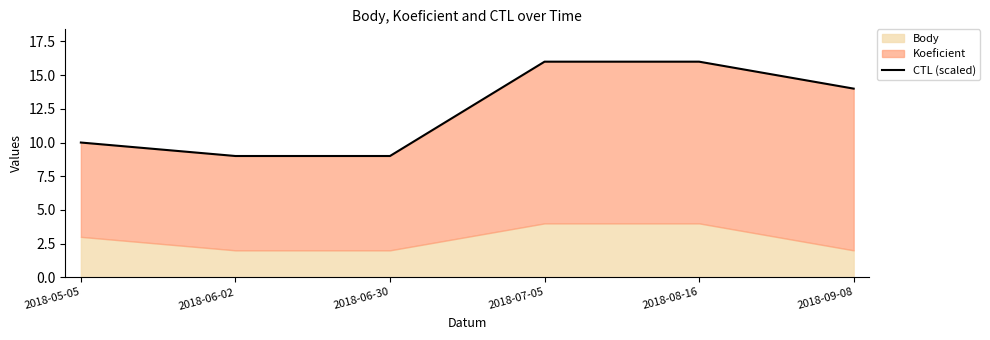

How many values are between 9 and 16?

6